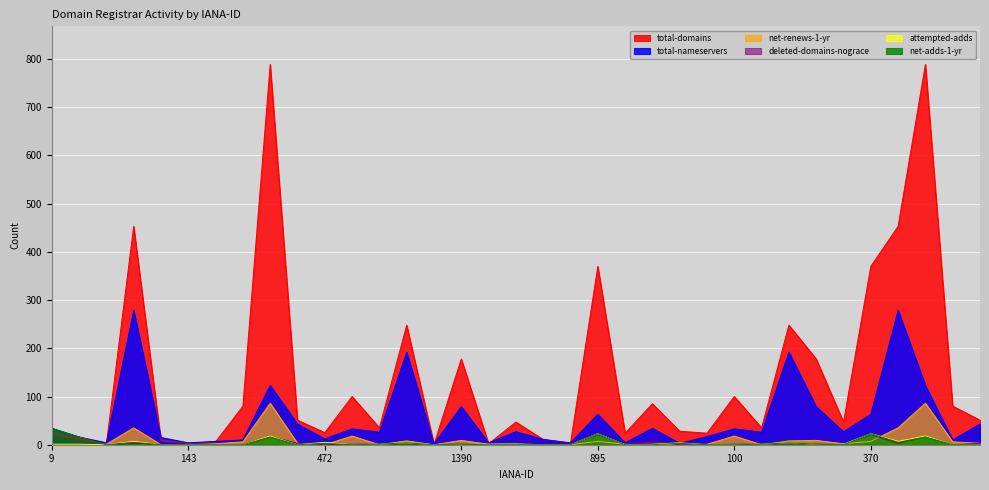

How many data points in deleted-domains-nograce are less than 1?

14